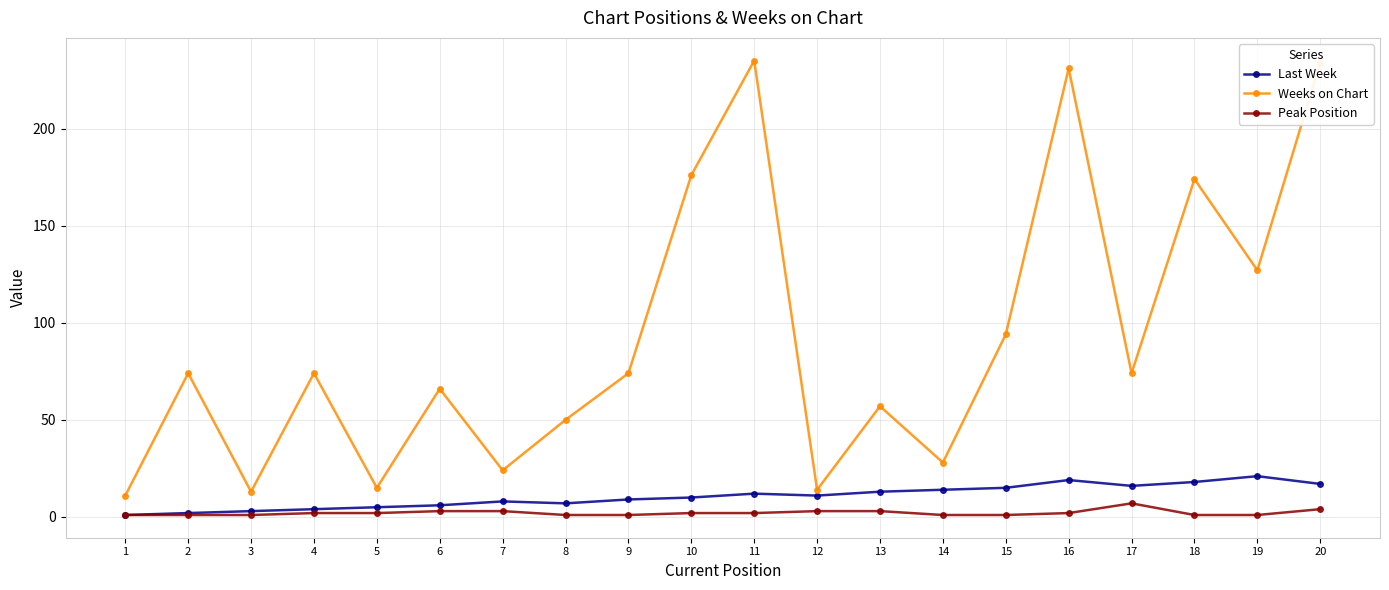

The value of Weeks on Chart at 13 is 57. True or false?

True